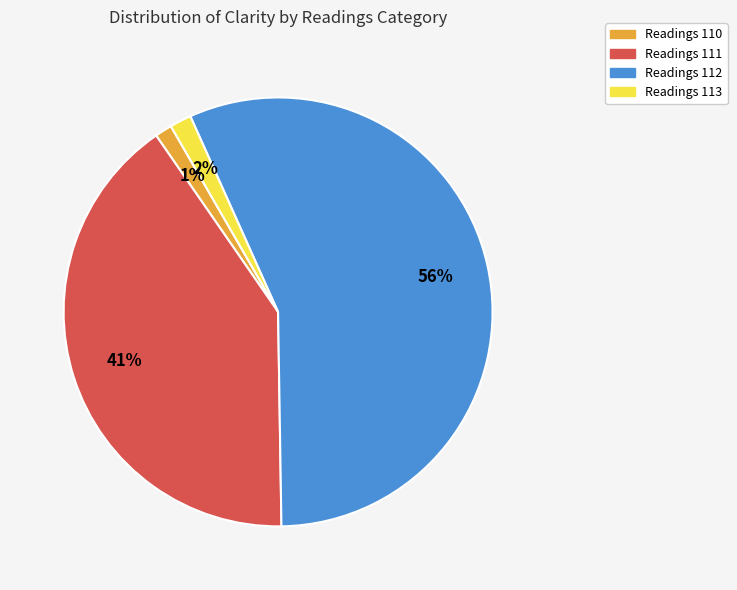

How many segments does this pie chart have?

4